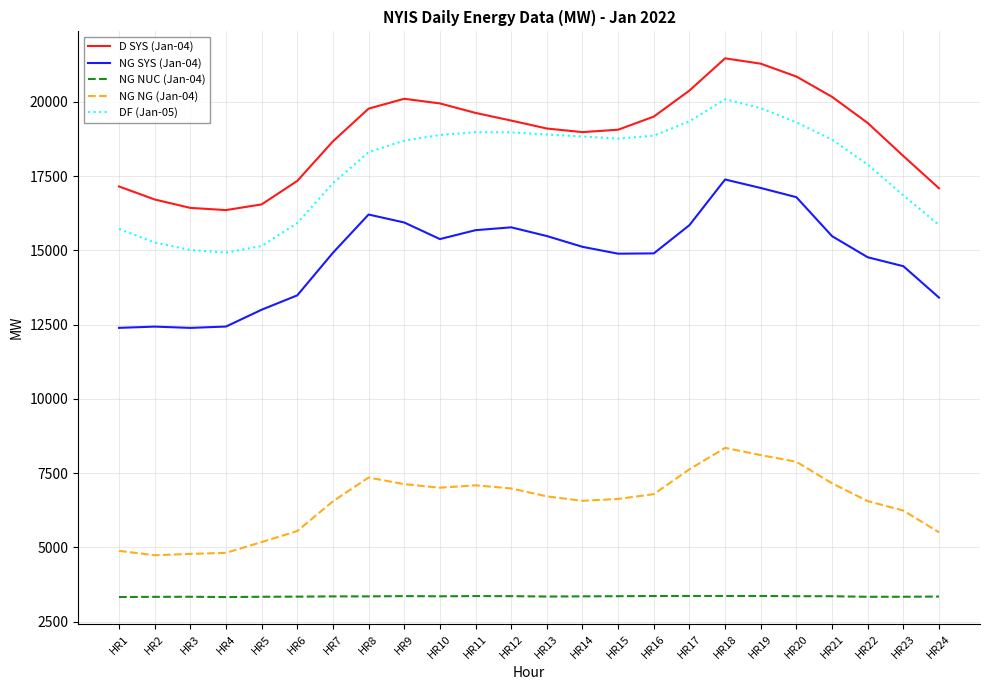

What is the difference between the highest and lowest values at HR18?

18093